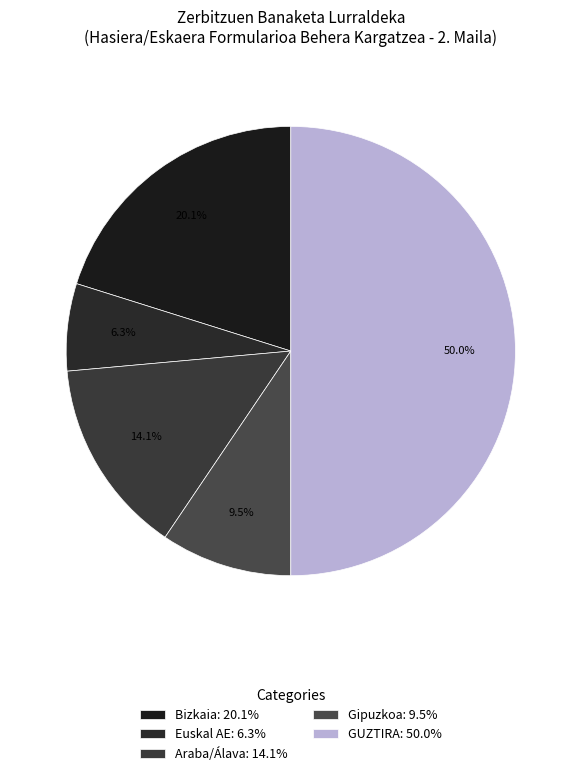

Count the number of slices in the pie.

5